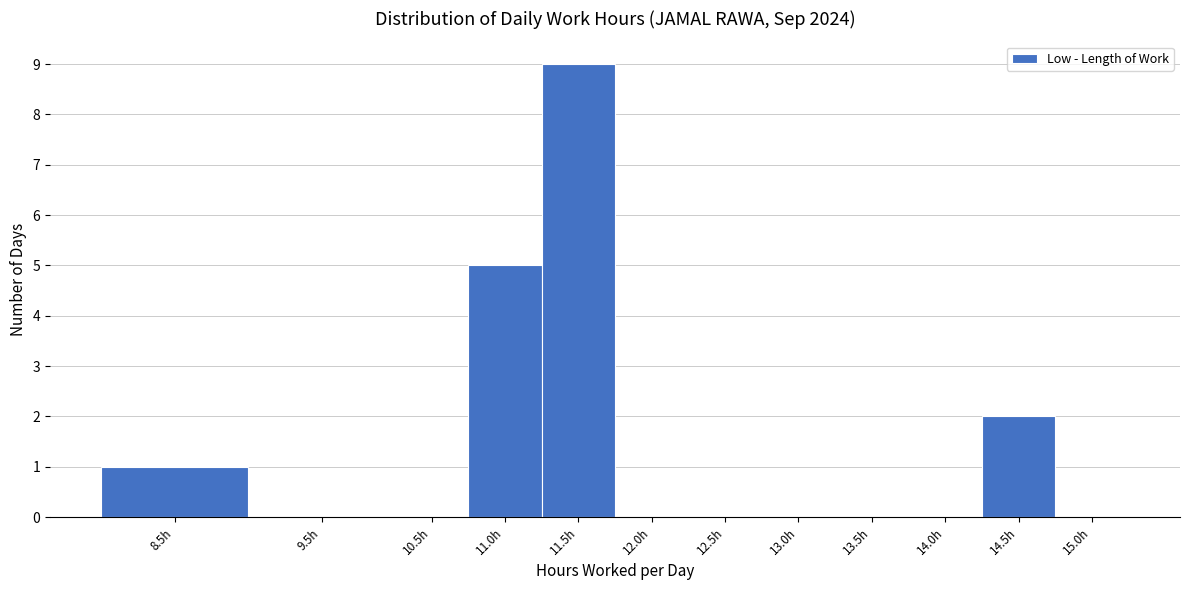

Reading left to right, extract all data points from this chart.

8.5h=1	9.5h=0	10.5h=0	11.0h=5	11.5h=9	12.0h=0	12.5h=0	13.0h=0	13.5h=0	14.0h=0	14.5h=2	15.0h=0